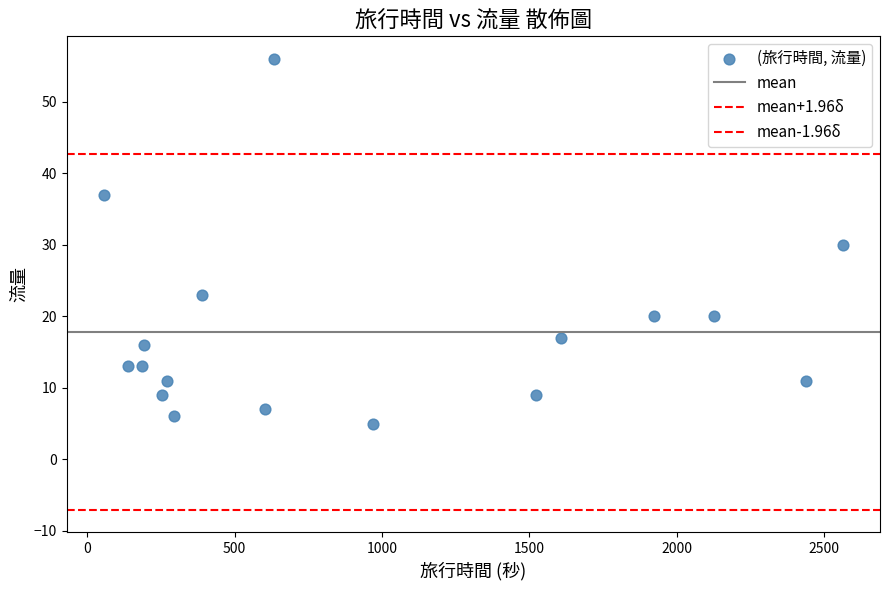

How many data points are displayed?

17